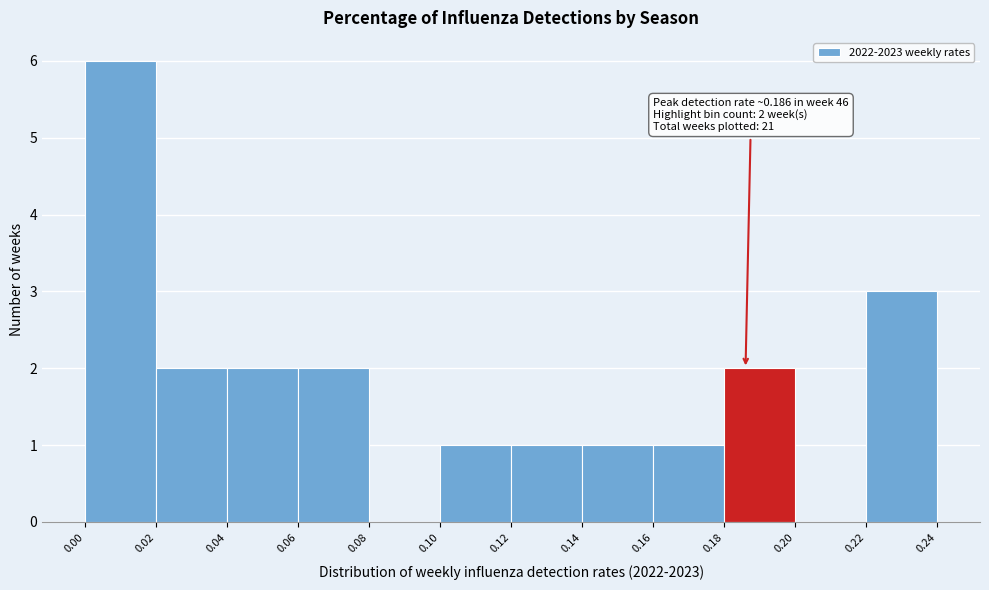

Over which range of the x-axis is the bar tallest?

0.00 to 0.02